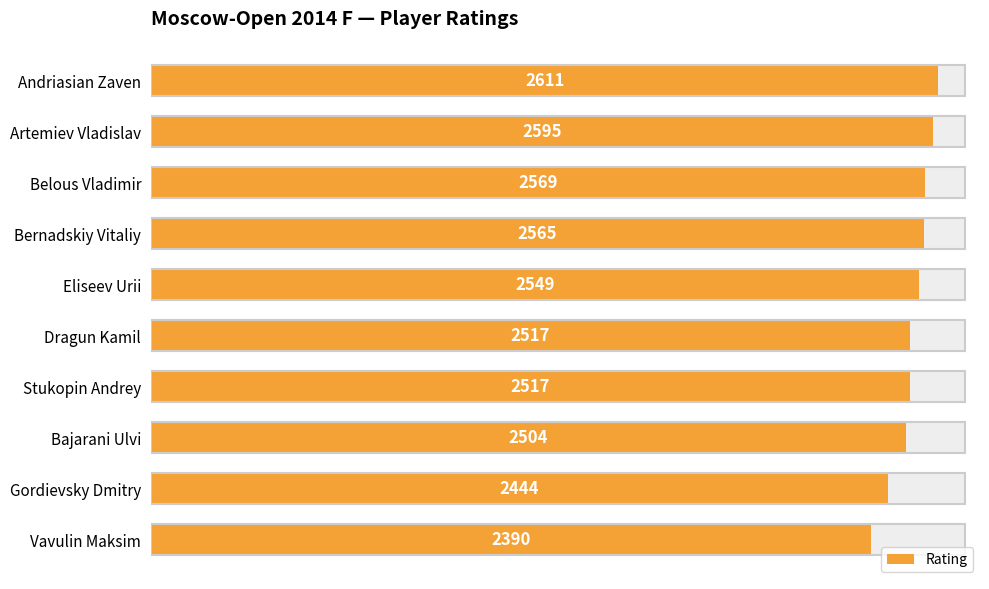

What position from the right is Bajarani Ulvi?

3